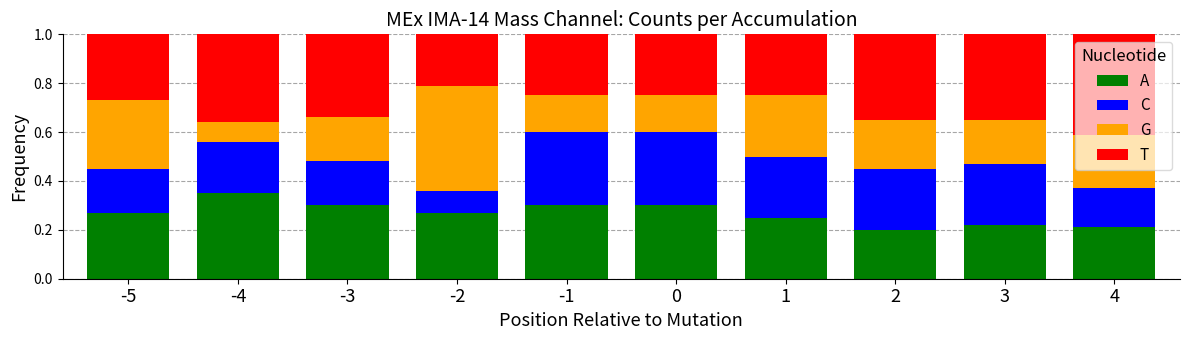

What is the sum of all A values?

2.7